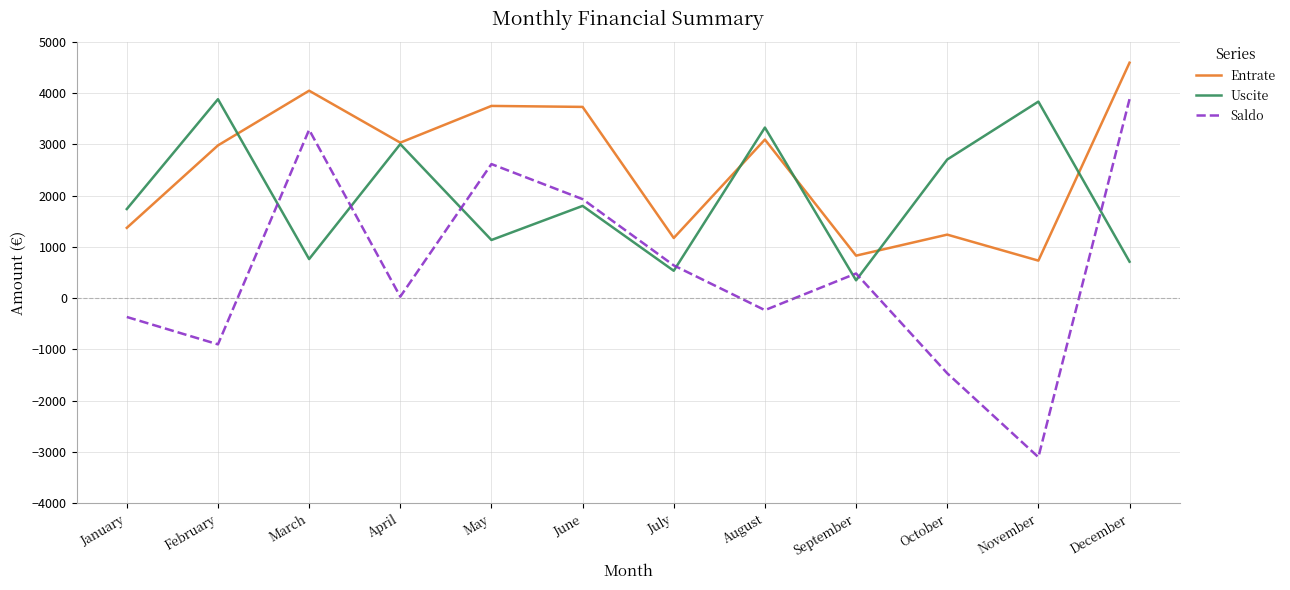

Read the Entrate value at March.

4046